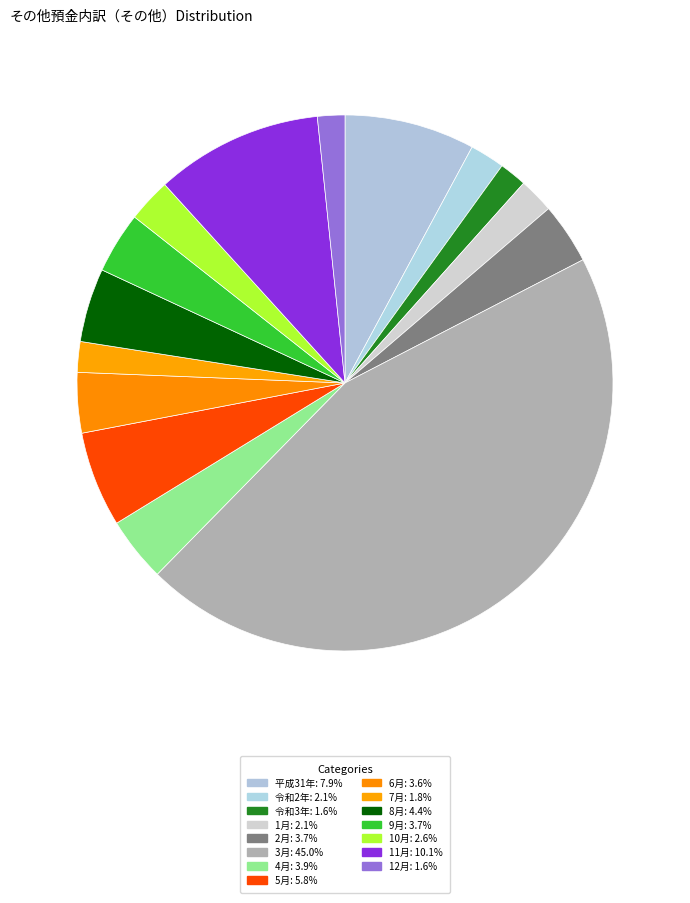

How many slices are in this pie chart?

15